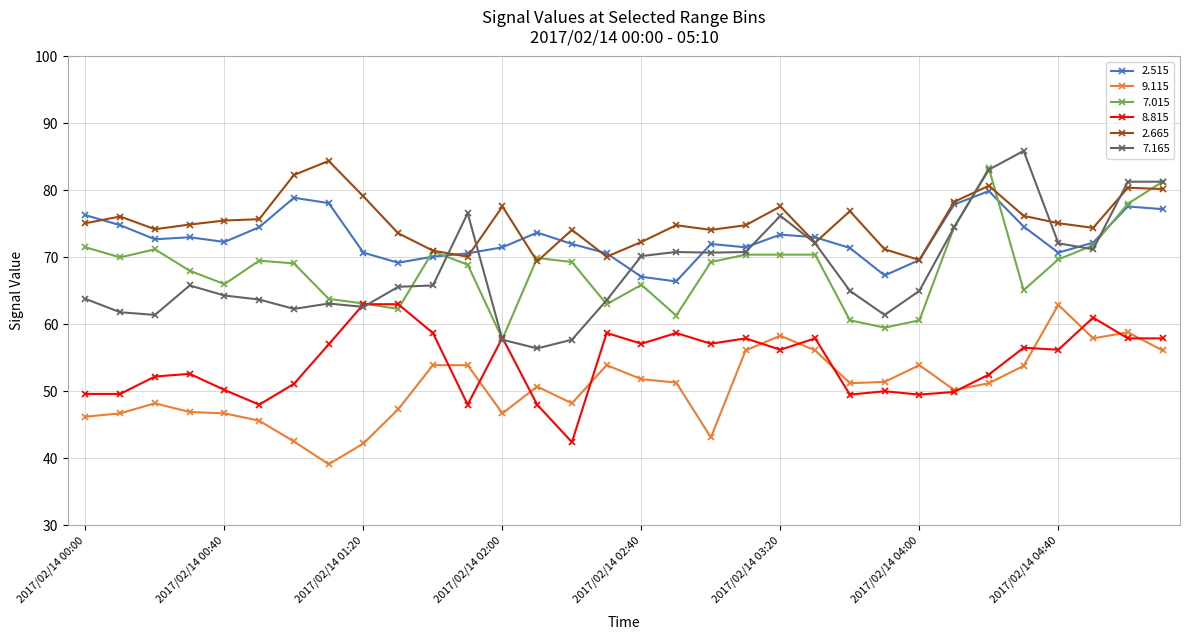

Which series has the largest total across all categories?

2.665